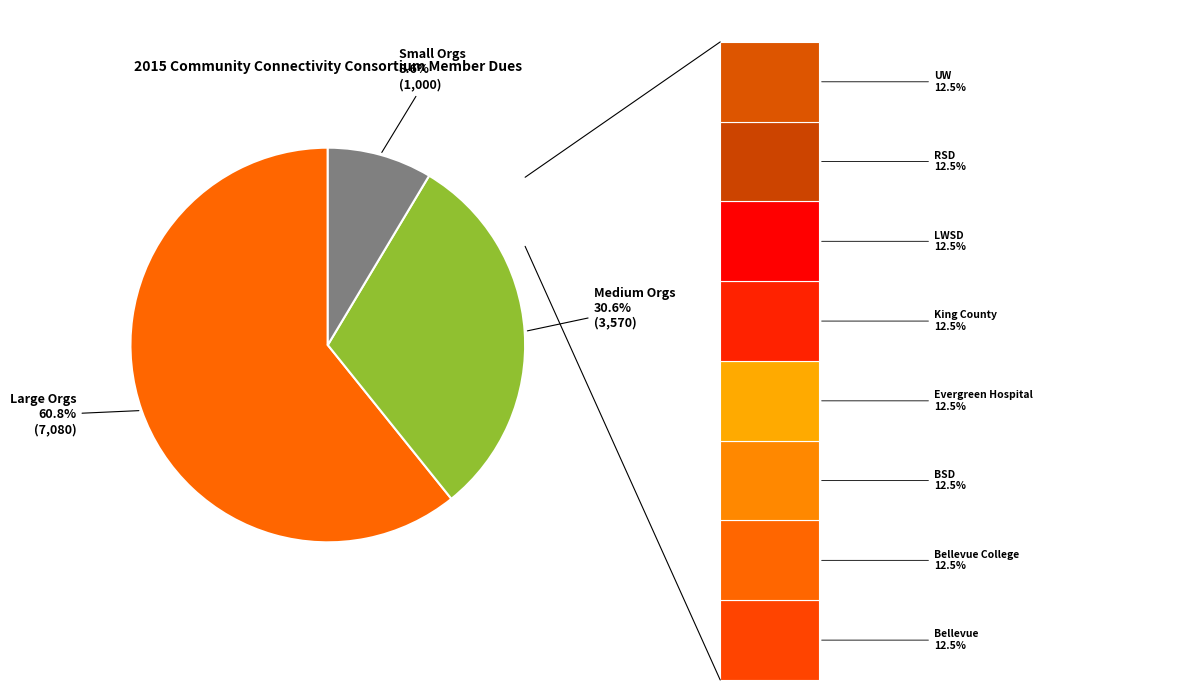

How many segments does this pie chart have?

3